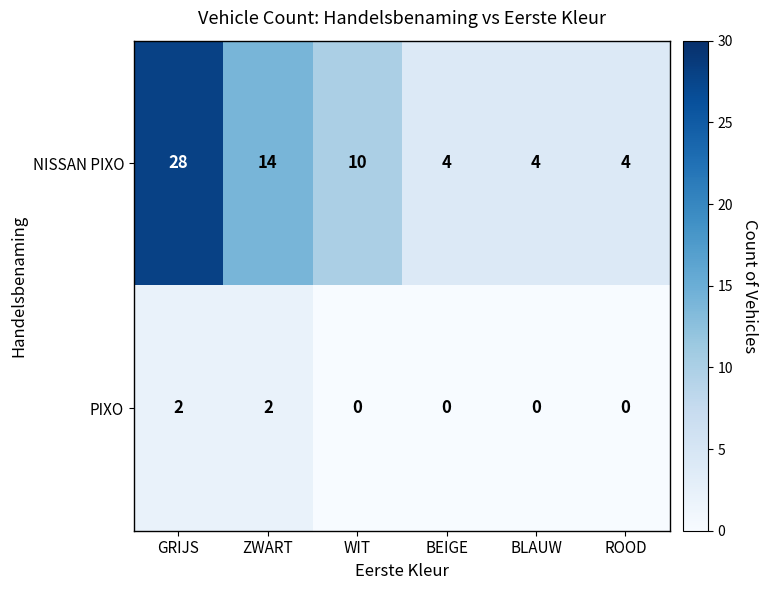

What is the difference between the highest and lowest values at WIT?

10